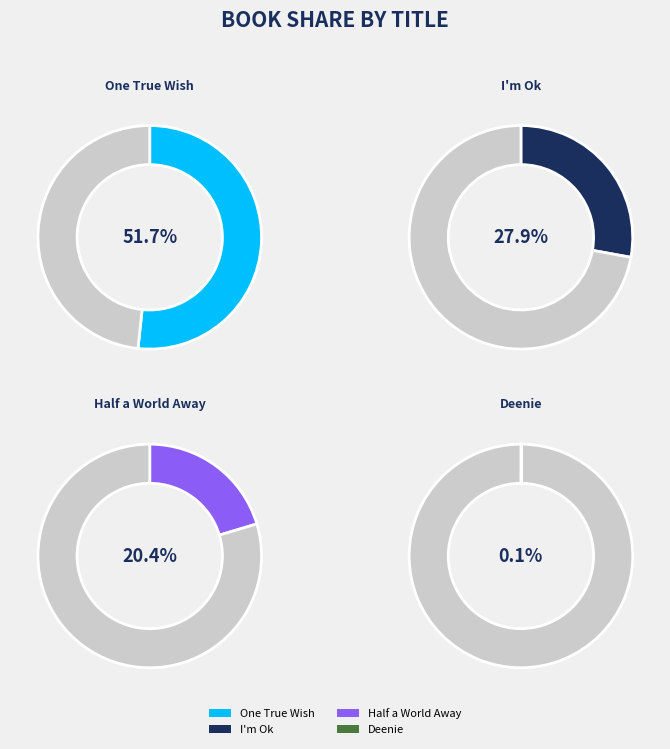

Is I'm Ok the majority of the pie?

No